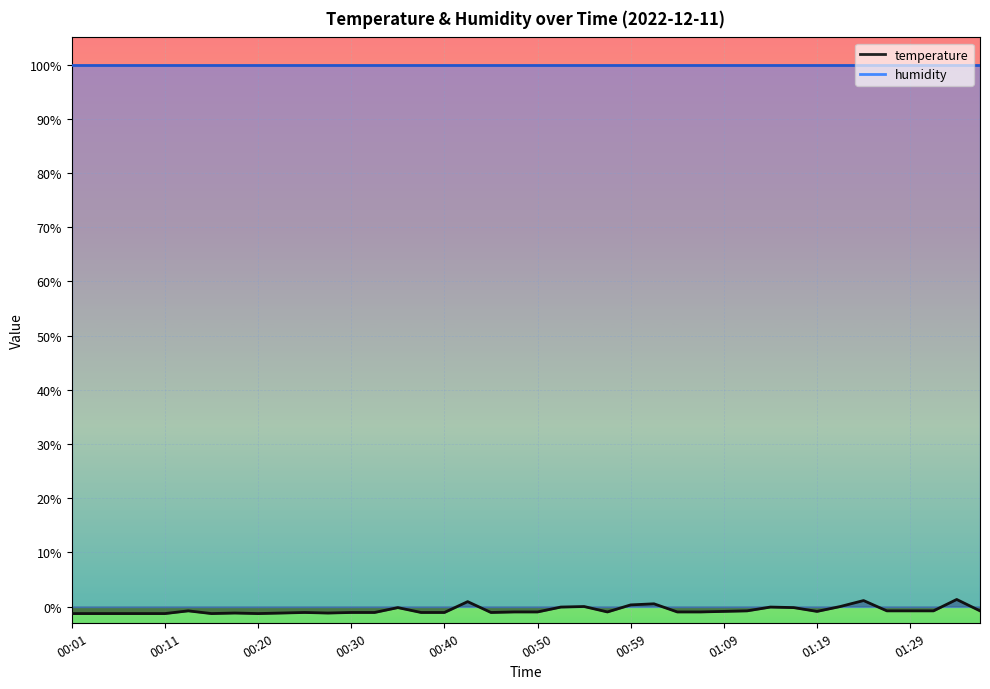

Reading left to right, extract all data points from this chart.

-1.3	-1.3	-1.3	-1.3	-1.3	-0.8	-1.3	-1.2	-1.3	-1.2	-1.1	-1.2	-1.1	-1.1	-0.2	-1.1	-1.1	0.9	-1.1	-1.0	-1.0	-0.1	0.0	-1.0	0.3	0.5	-1.0	-1.0	-0.9	-0.8	-0.1	-0.2	-0.9	0.0	1.1	-0.8	-0.8	-0.8	1.3	-0.8